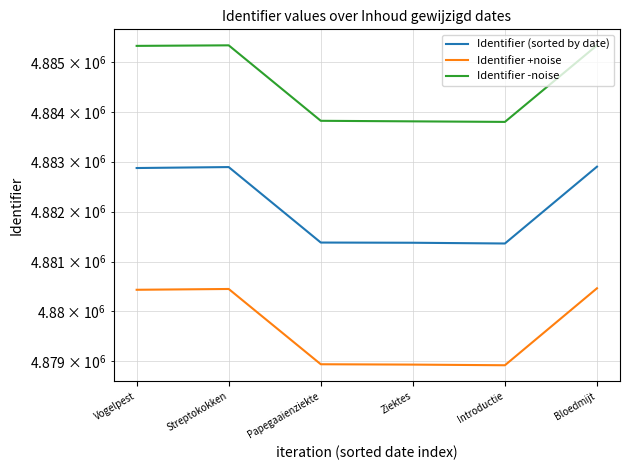

True or false: Identifier (sorted by date) and Identifier -noise cross at least once.

False